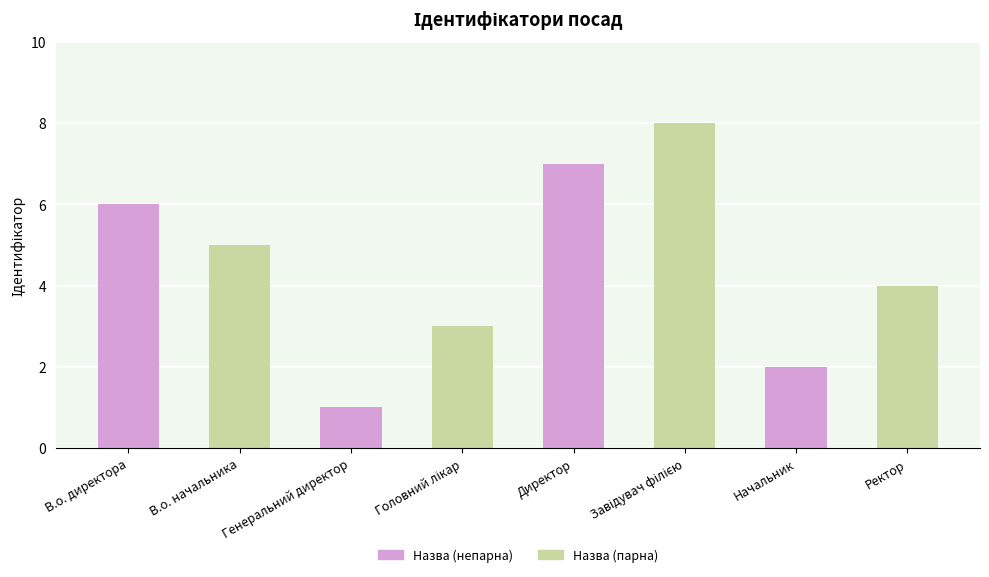

What is the label of the 6th bar from the right?

Генеральний директор